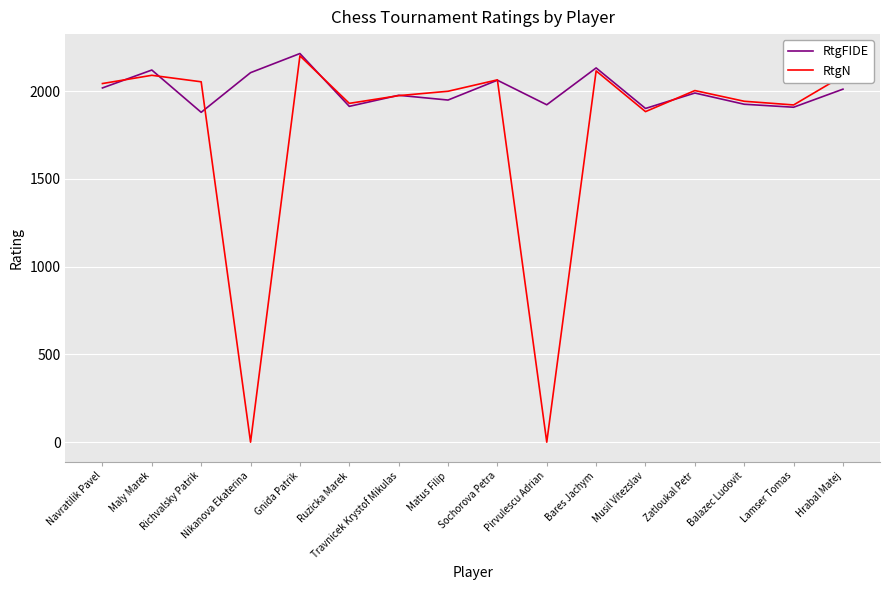

True or false: RtgN has a value of 3571 at Richvalsky Patrik.

False